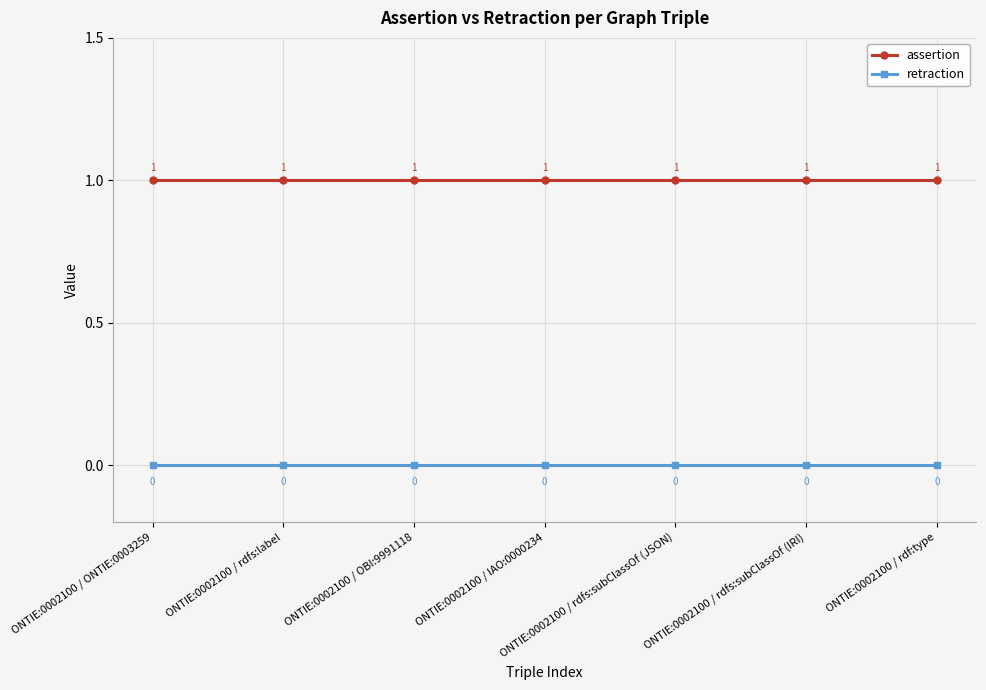

Reading right to left, list all the values displayed in this chart.

assertion: 1	1	1	1	1	1	1
retraction: 0	0	0	0	0	0	0